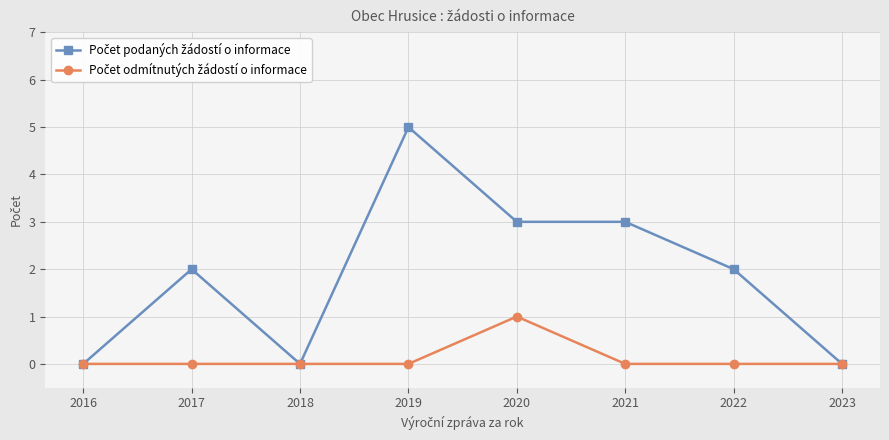

At which category is the sum across all series the highest?

2019